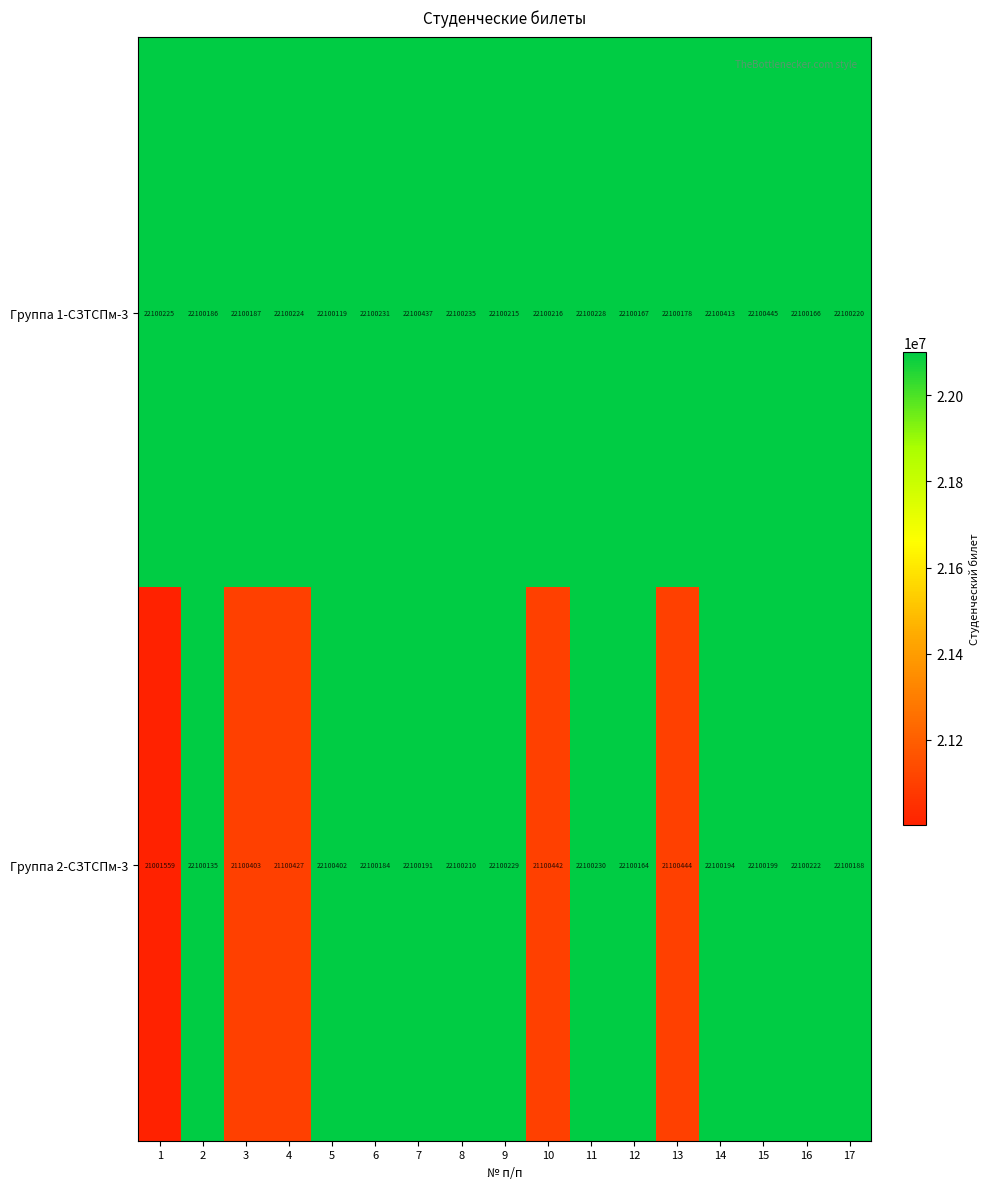

Rank the series at 10 from highest to lowest value.

Группа 1-СЗТСПм-3, Группа 2-СЗТСПм-3